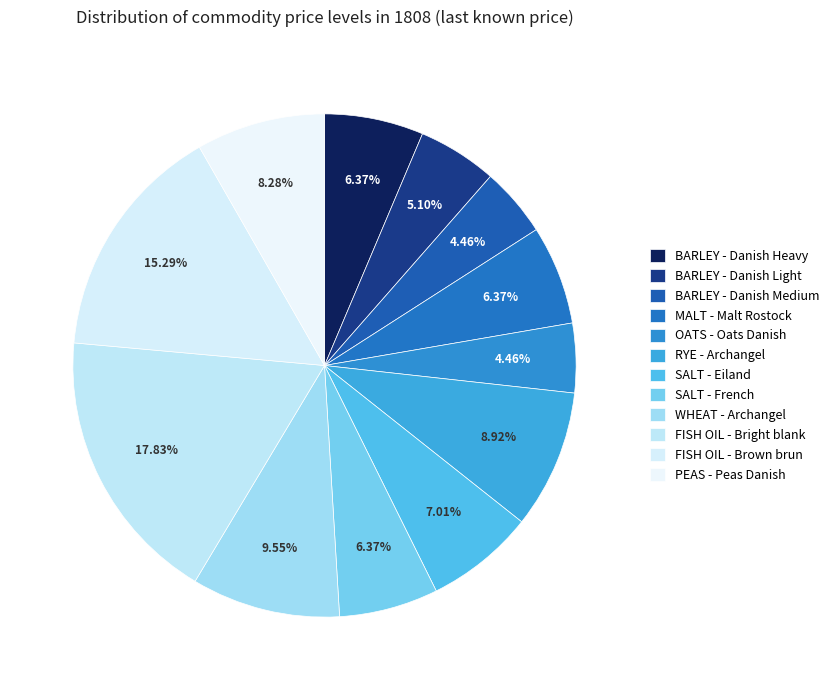

The MALT - Malt Rostock slice represents 6% of the pie. True or false?

True